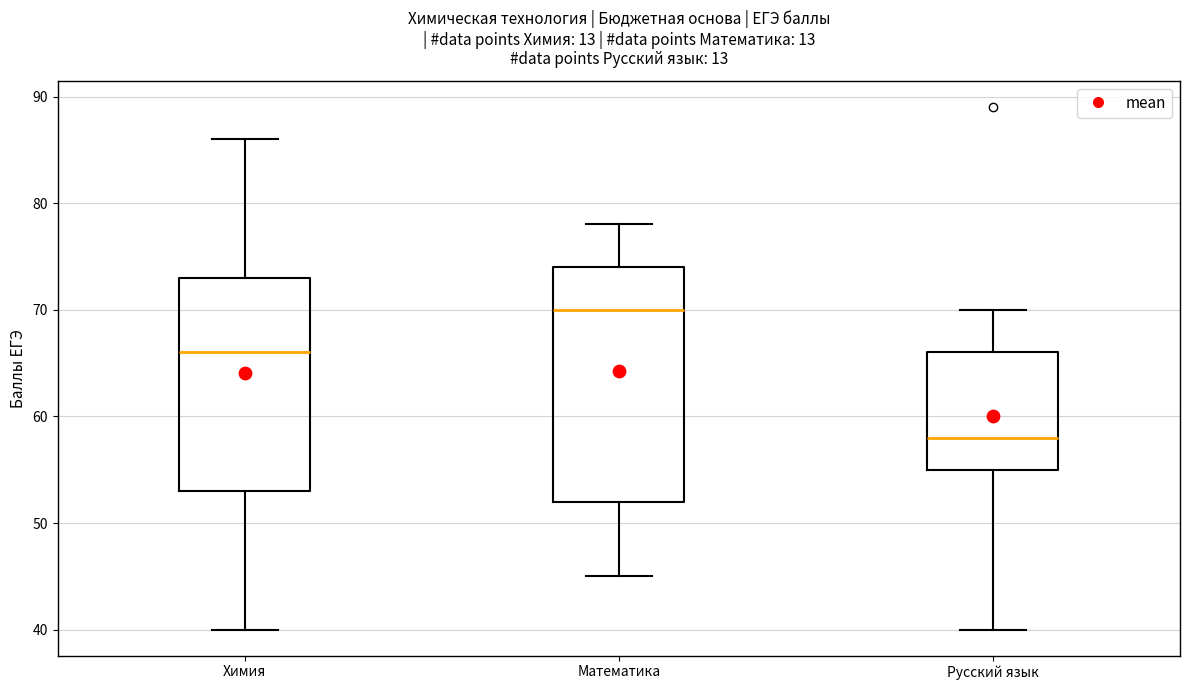

Comparing the boxes themselves (not the whiskers), which one is the tallest?

Математика